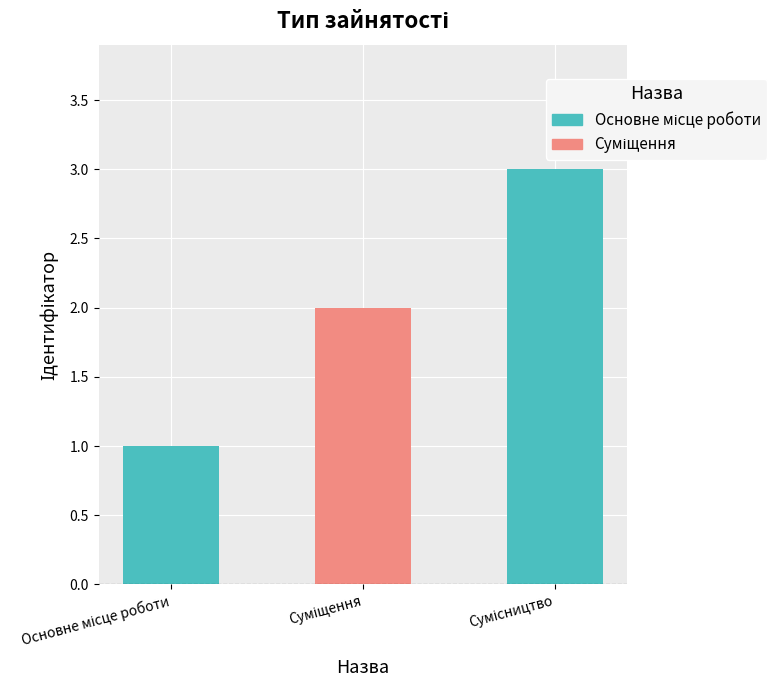

What is the sum of all values?

6